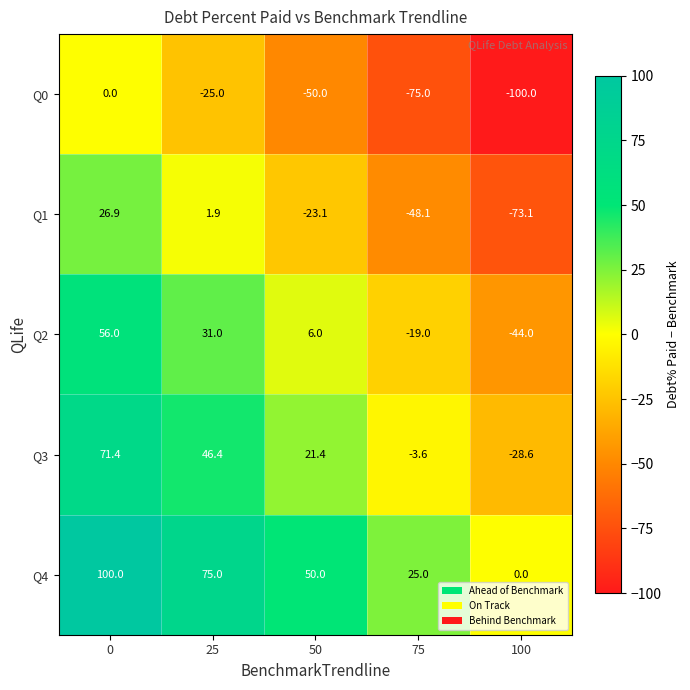

Reading left to right, what are all the values shown in this chart?

Q0: 0=0.0	25=-25.0	50=-50.0	75=-75.0	100=-100.0
Q1: 0=26.9	25=1.9	50=-23.1	75=-48.1	100=-73.1
Q2: 0=56.0	25=31.0	50=6.0	75=-19.0	100=-44.0
Q3: 0=71.4	25=46.4	50=21.4	75=-3.6	100=-28.6
Q4: 0=100.0	25=75.0	50=50.0	75=25.0	100=0.0